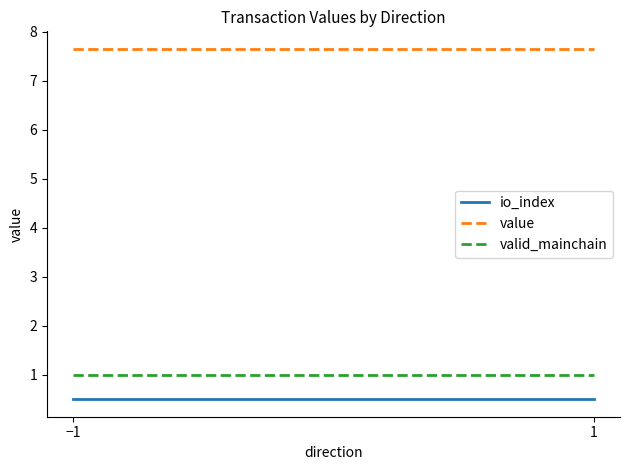

What is the label of the 1st point from the left?

−1